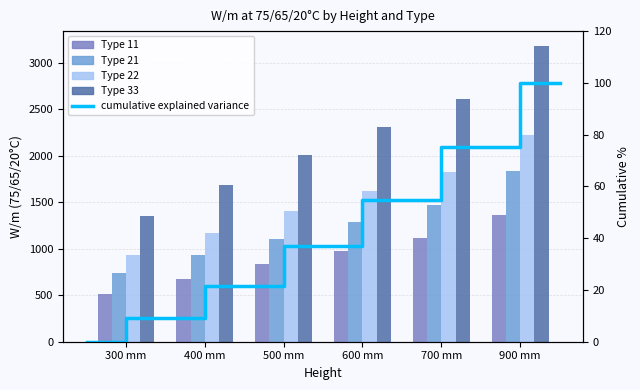

Reading left to right, what are all the values shown in this chart?

Type 11: 509	676	833	980	1117	1360
Type 21: 744	927	1107	1287	1467	1836
Type 22: 933	1173	1401	1617	1824	2220
Type 33: 1347	1686	2007	2313	2607	3180